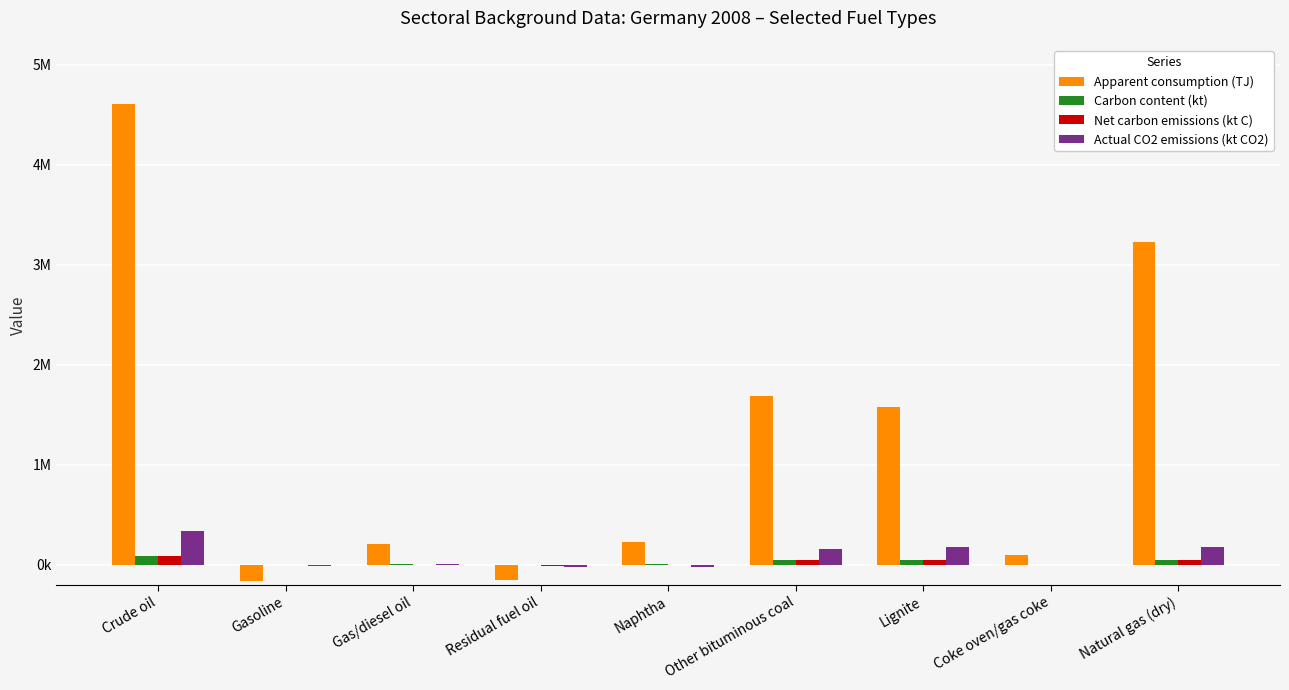

What is the sum of the Net carbon emissions (kt C) values at Coke oven/gas coke and Natural gas (dry)?

46797.9